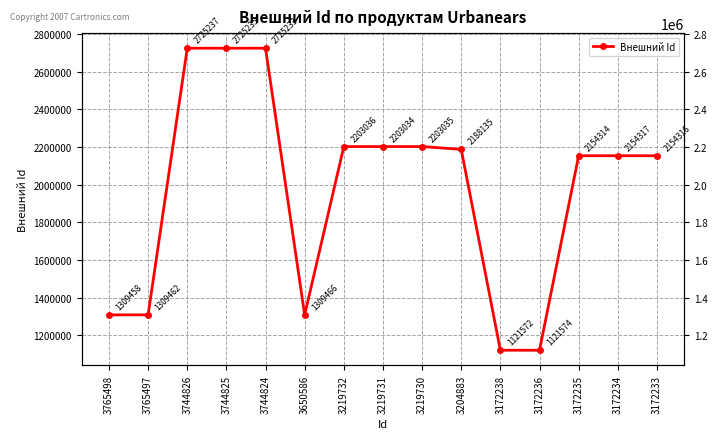

What is the minimum value shown in the chart?

1121572